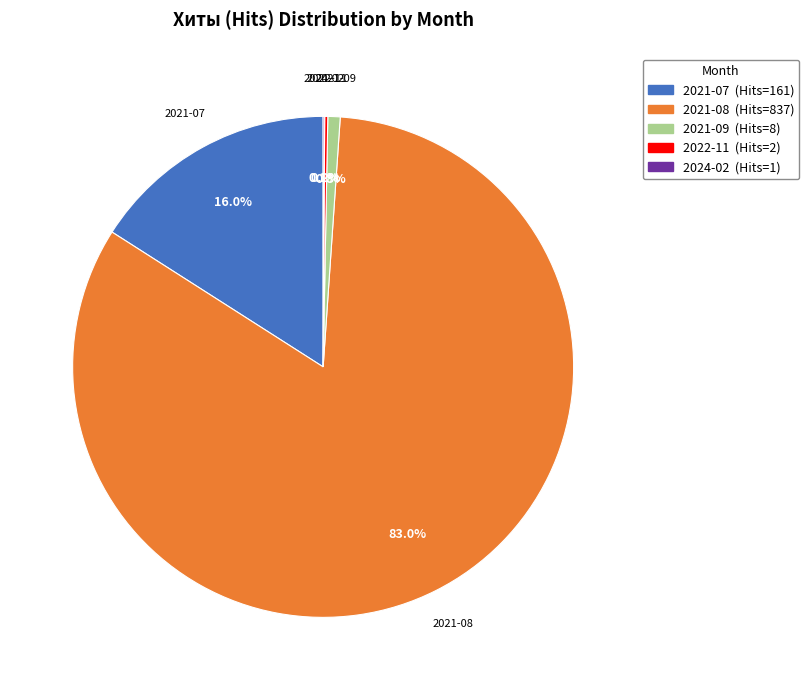

Does 2021-08 represent more than half of the total?

Yes